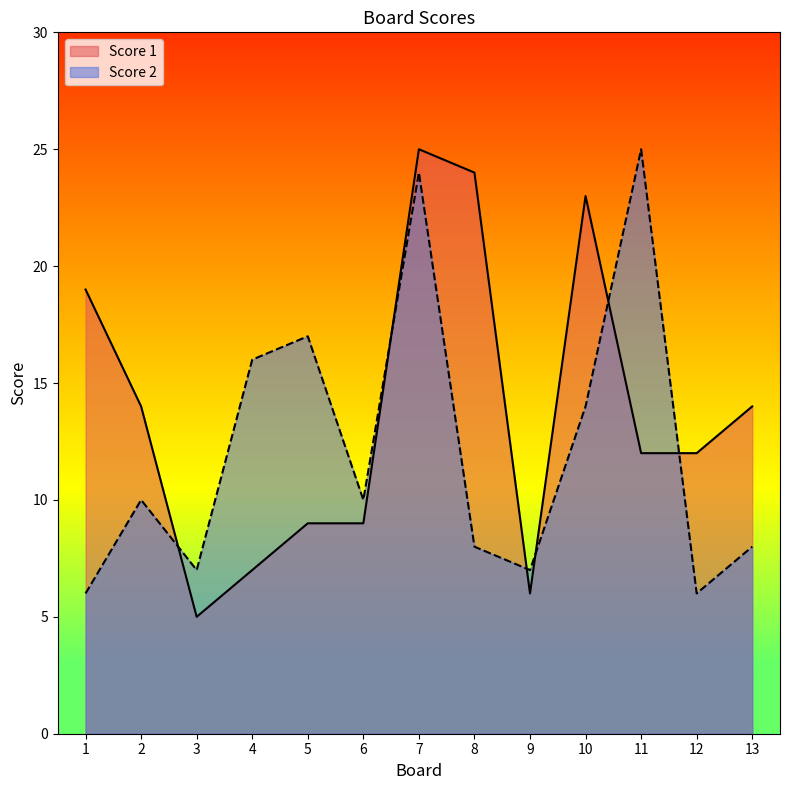

Reading right to left, extract all data points from this chart.

Score 1: 14	12	12	23	6	24	25	9	9	7	5	14	19
Score 2: 8	6	25	14	7	8	24	10	17	16	7	10	6